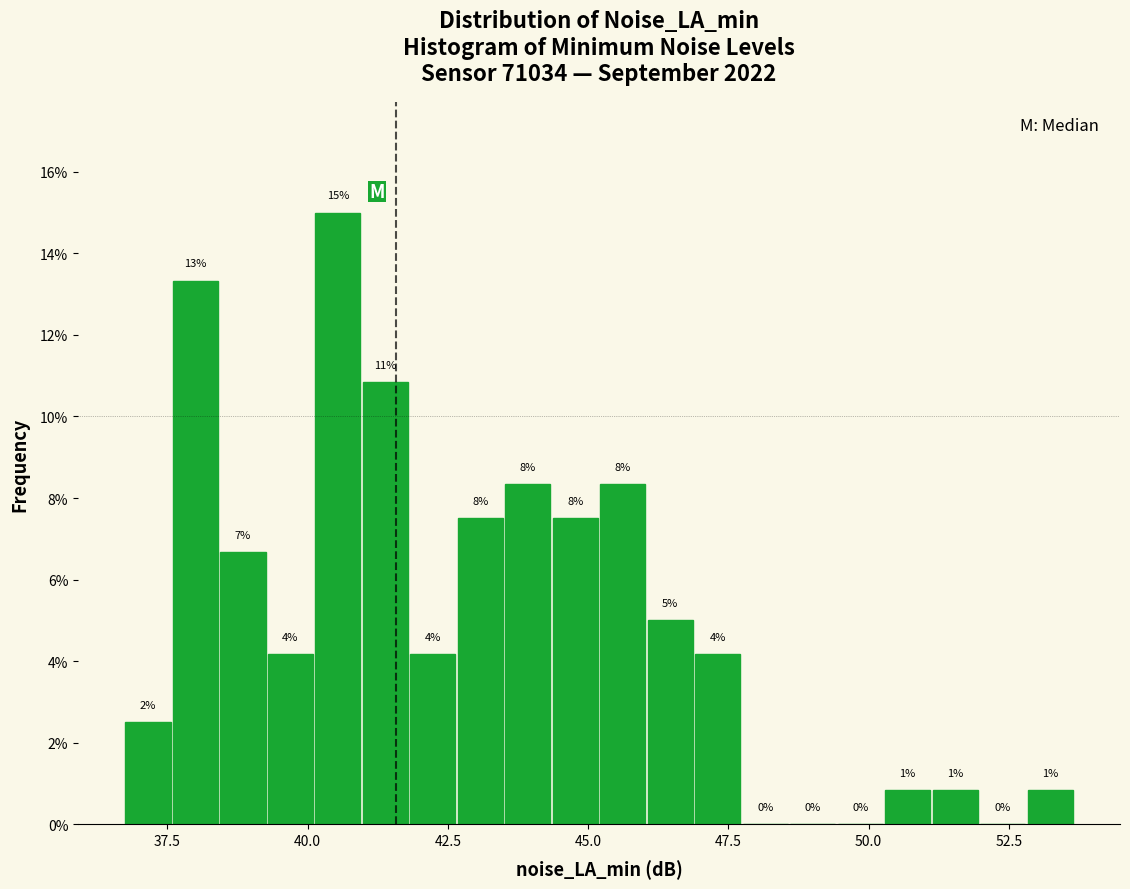

Around what value on the x-axis is the tallest bar? Give the approximate position of its centre, as read against the axis.

40.5